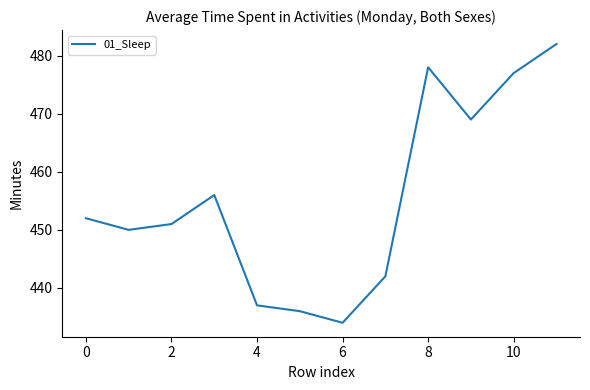

What is the difference between the maximum and minimum values?

48